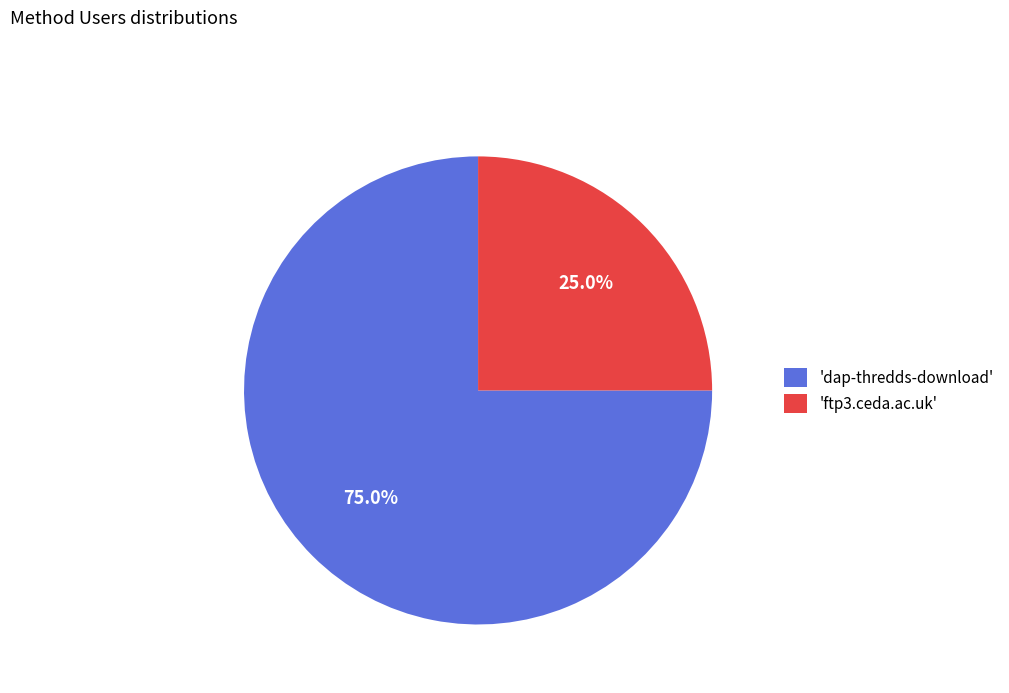

Which category has the biggest portion of the pie?

'dap-thredds-download'